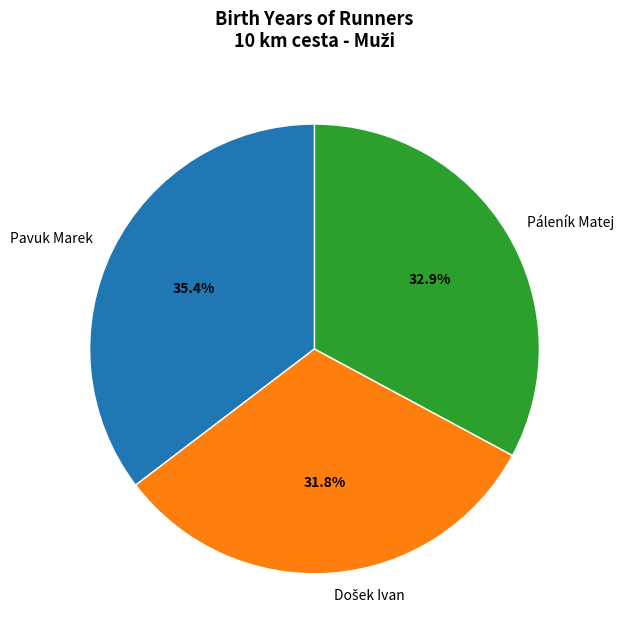

Is there any slice that represents more than half of the pie?

No